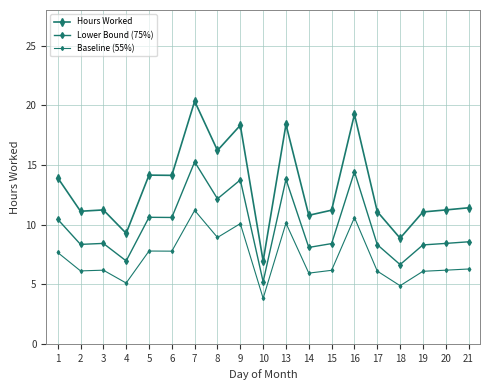

What is the difference between the Baseline (55%) values at 2 and 9?

4.0